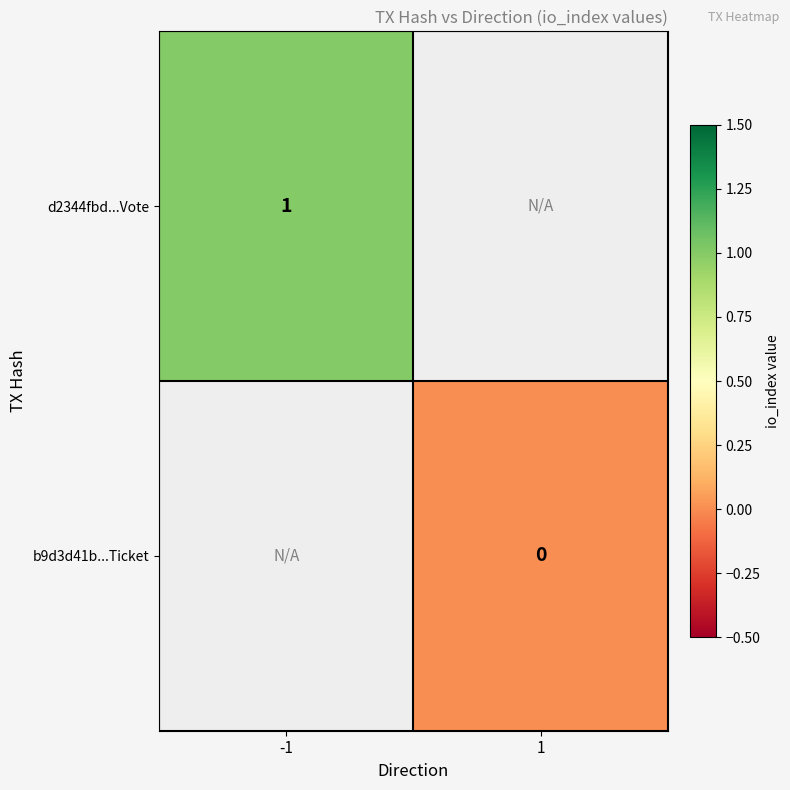

True or false: d2344fbd...Vote has a value of 0 at -1.

False